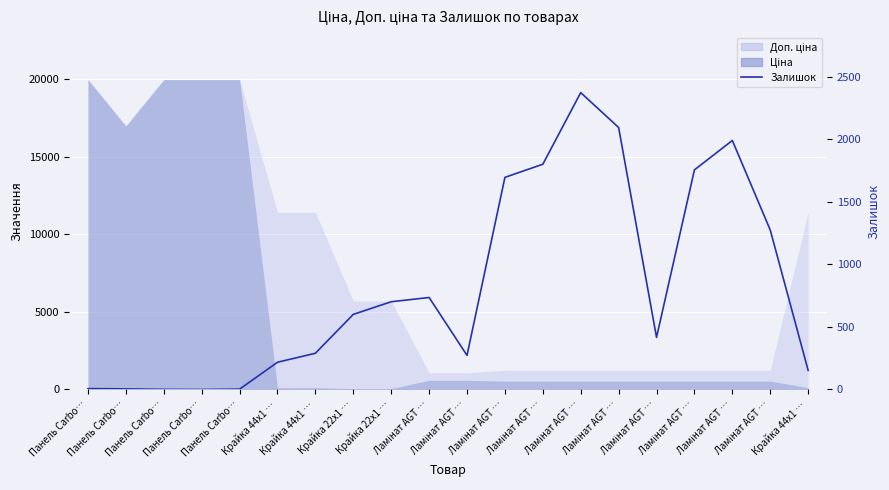

True or false: there are more than 1 points higher than both neighbors.

True